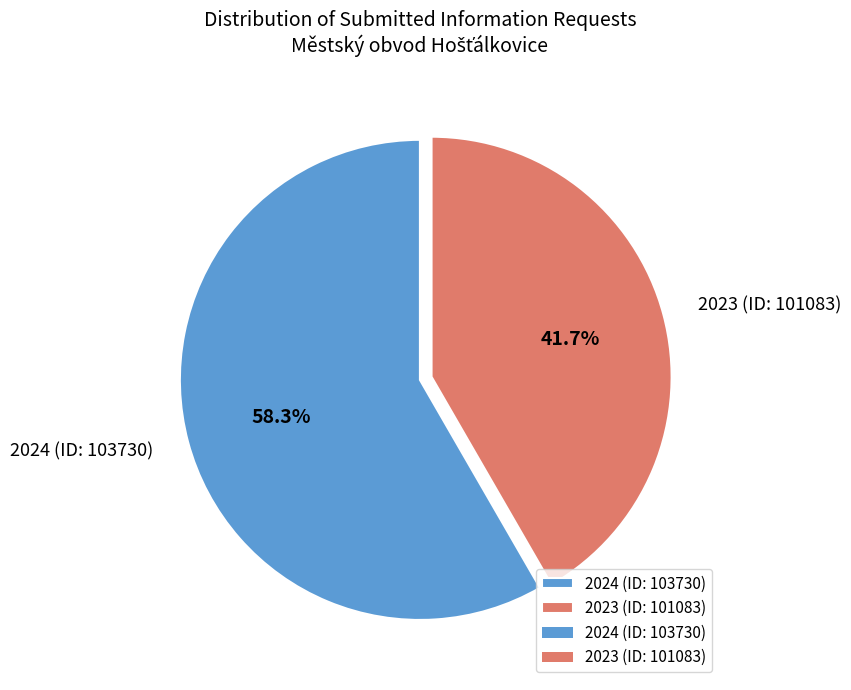

How many segments does this pie chart have?

2